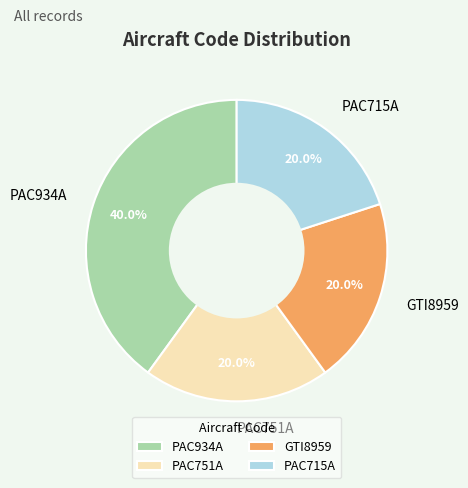

Which slice is the largest?

PAC934A